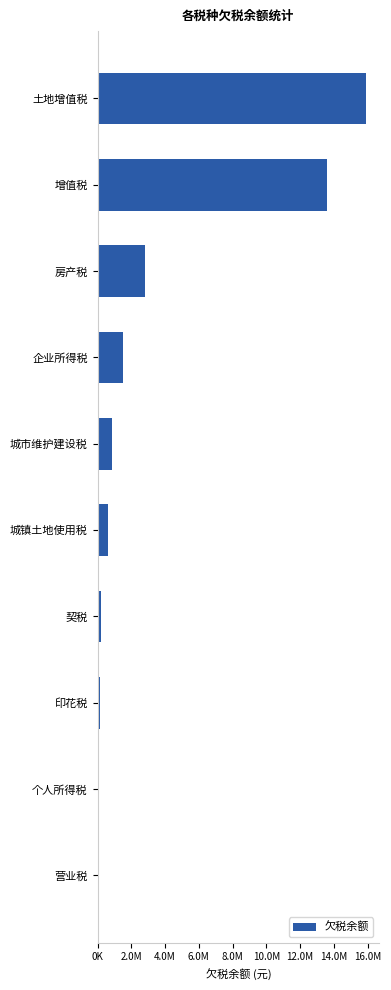

What is the difference between the maximum and second lowest values?

15820024.7